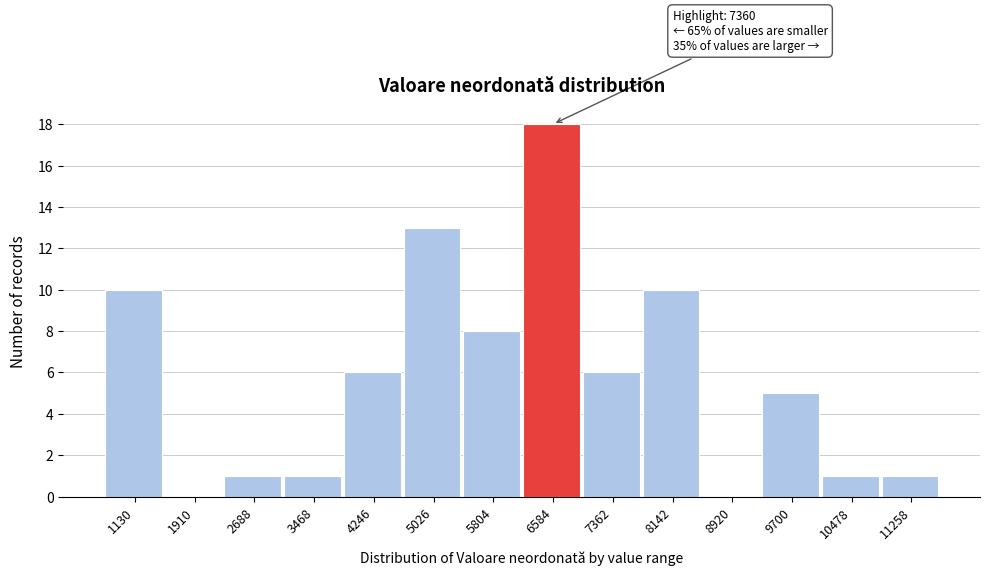

Reading right to left, extract all data points from this chart.

11258=1	10478=1	9700=5	8920=0	8142=10	7362=6	6584=18	5804=8	5026=13	4246=6	3468=1	2688=1	1910=0	1130=10